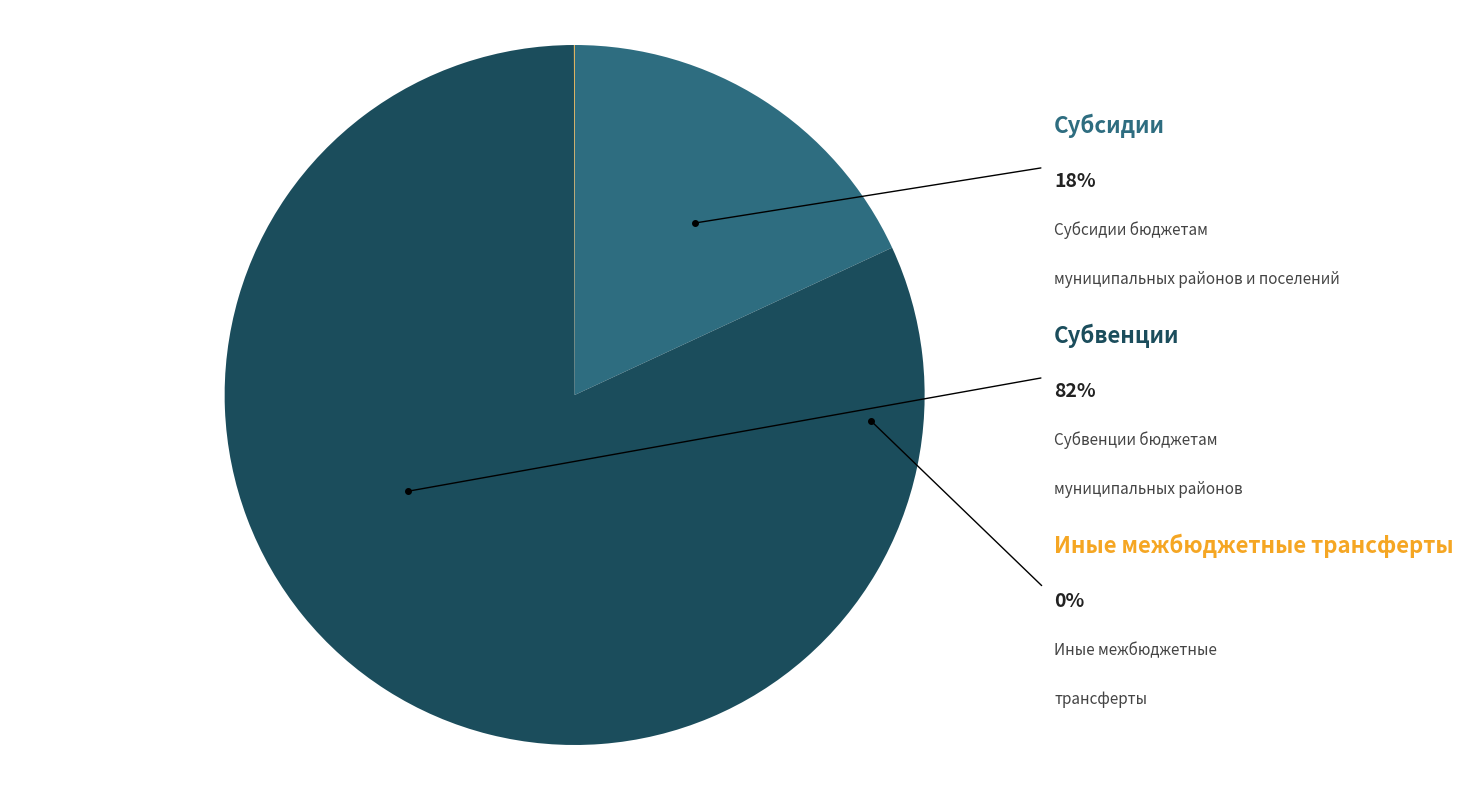

Does any single category account for the majority?

Yes